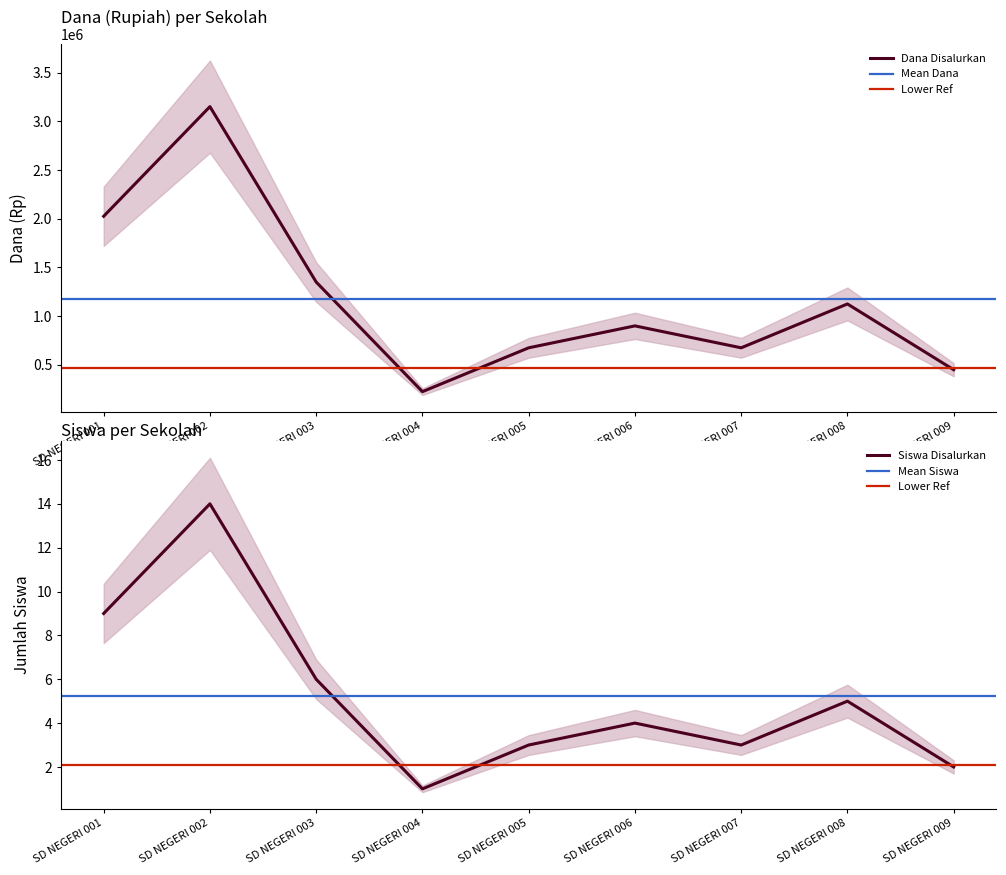

Which category has the highest value in the Dana Disalurkan series?

SD NEGERI 002